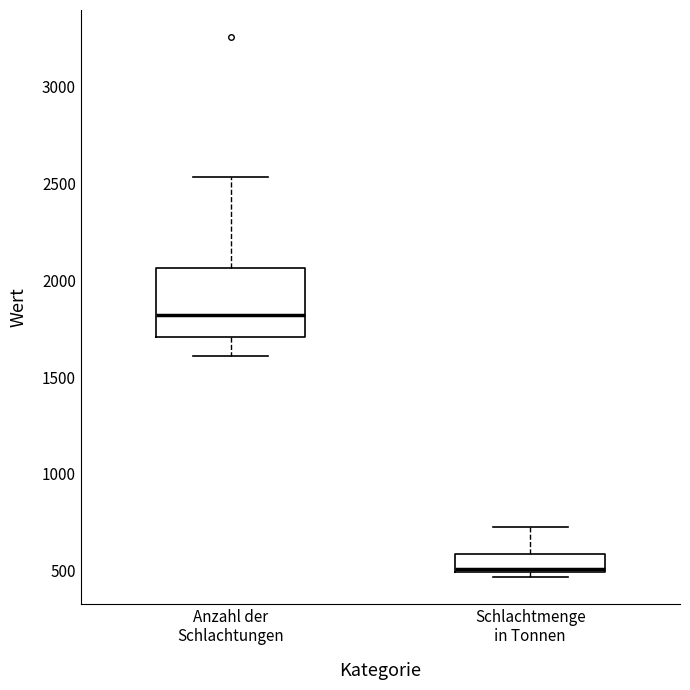

Which box has the lowest median line?

Schlachtmenge in Tonnen